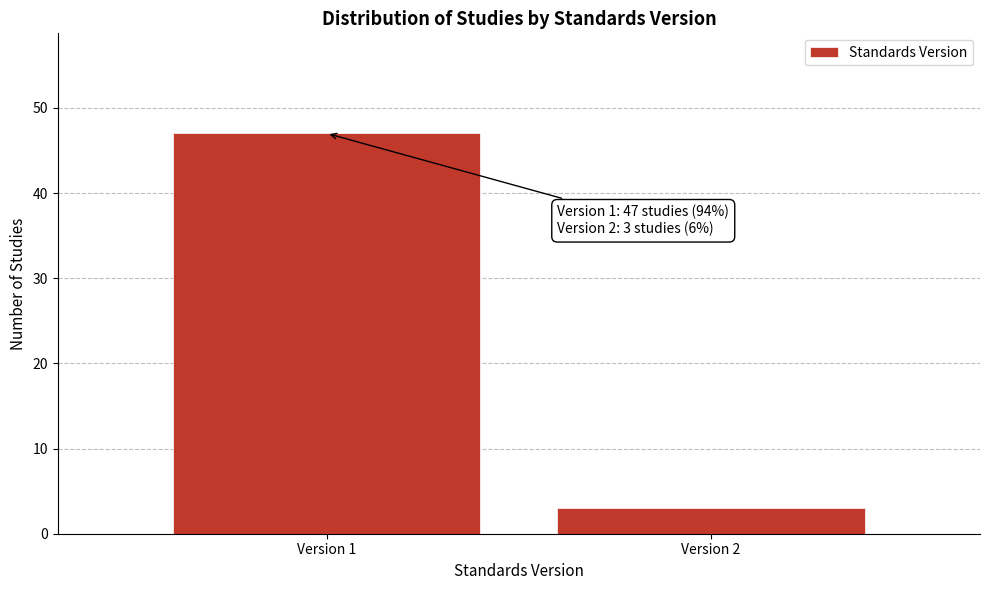

Reading left to right, list all the values displayed in this chart.

47	3